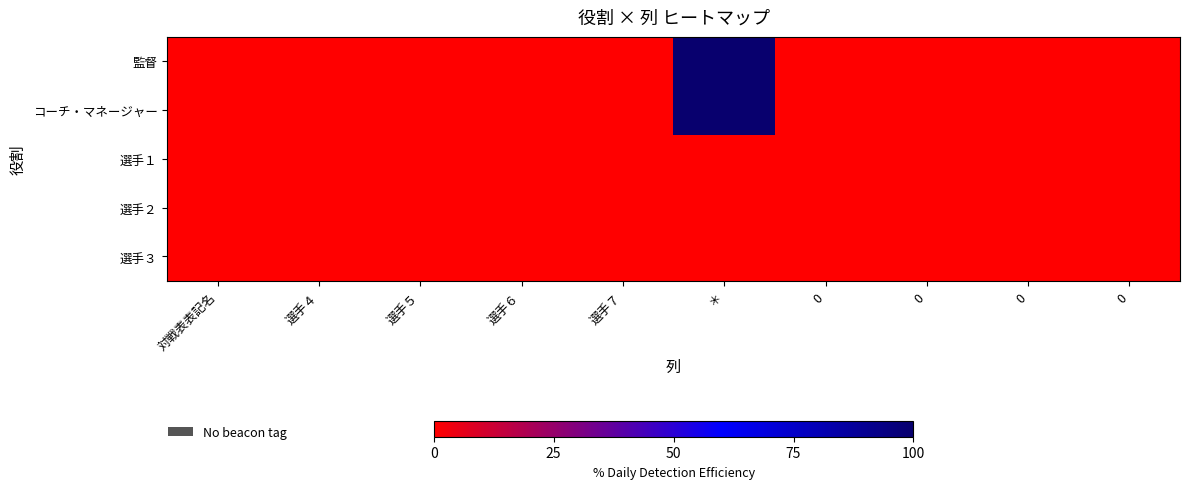

At how many categories does at least one series exceed 51?

1